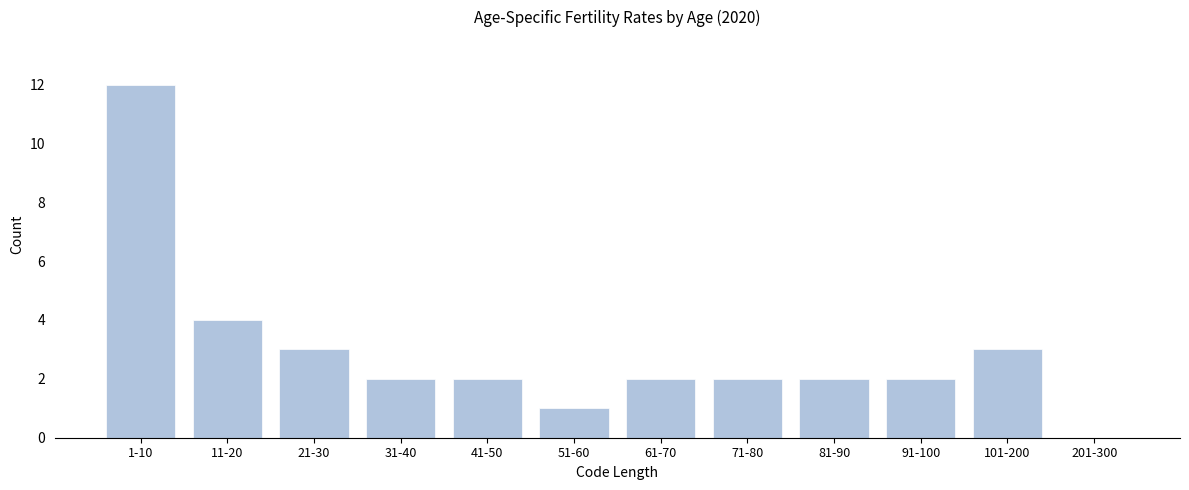

Reading left to right, list all the values displayed in this chart.

1-10=12	11-20=4	21-30=3	31-40=2	41-50=2	51-60=1	61-70=2	71-80=2	81-90=2	91-100=2	101-200=3	201-300=0